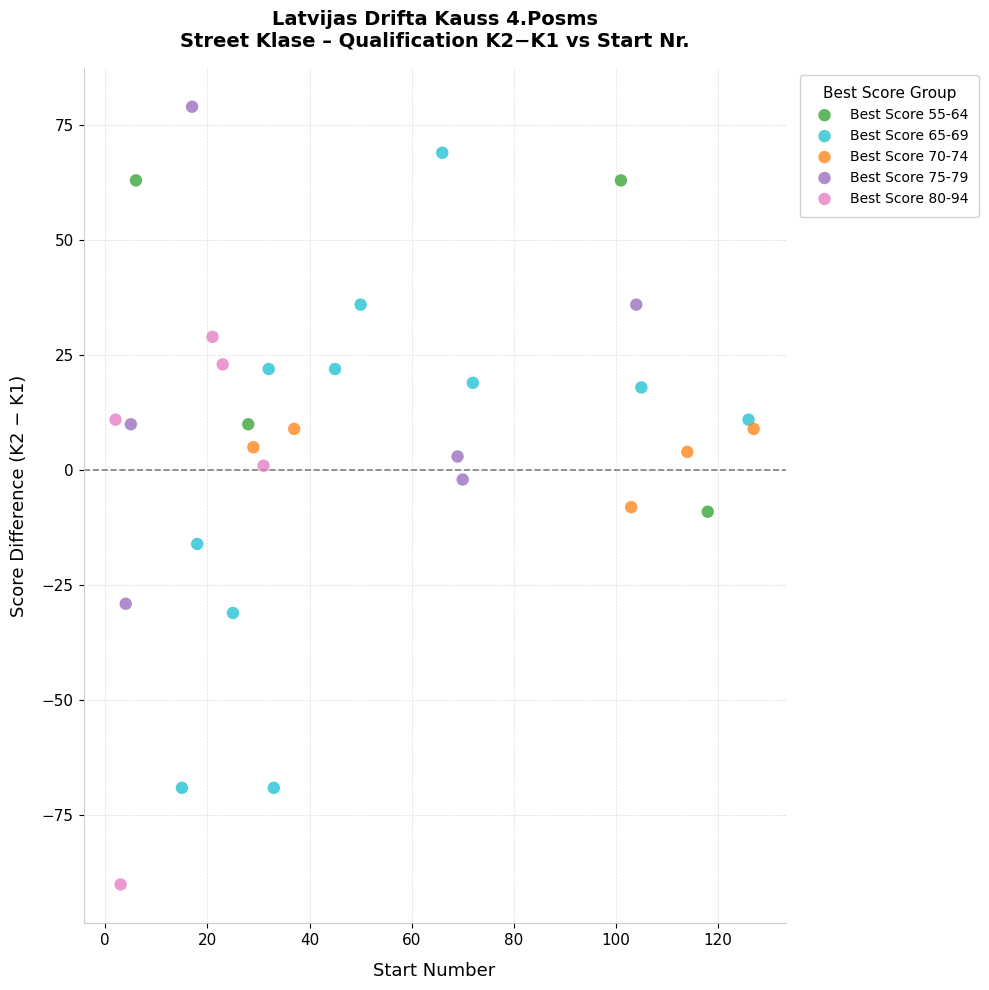

Which series reaches the minimum Y coordinate?

Best Score 80-94